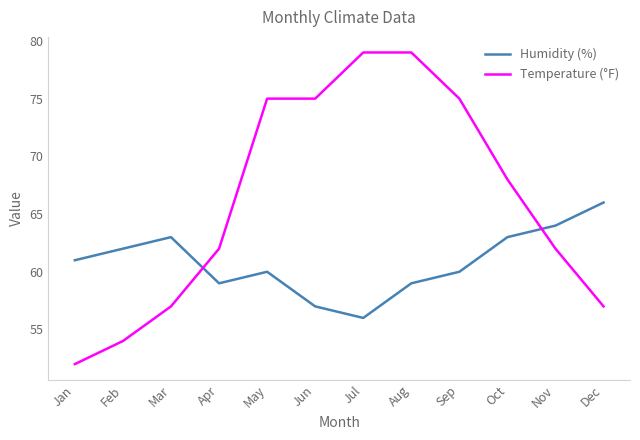

Where do Humidity (%) and Temperature (°F) first cross each other?

Mar and Apr